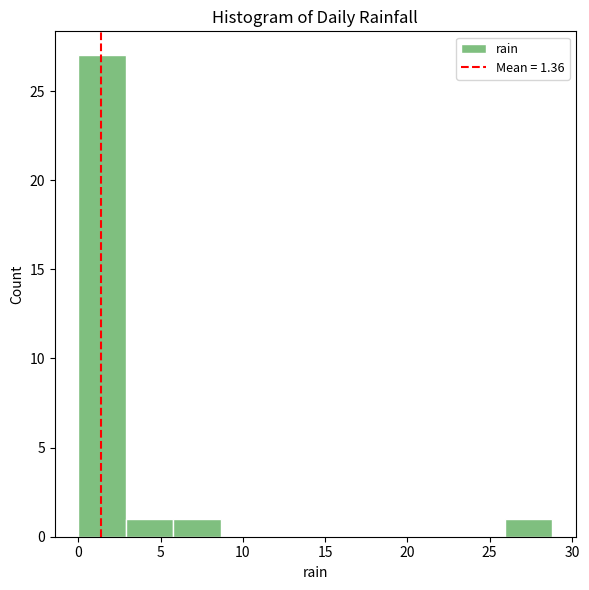

What is the height of the bar covering 26.0 to 29.0 on the x-axis? Neither the bar edges nor the heights are printed on the chart, so give them approximately, as read against the axes.

1